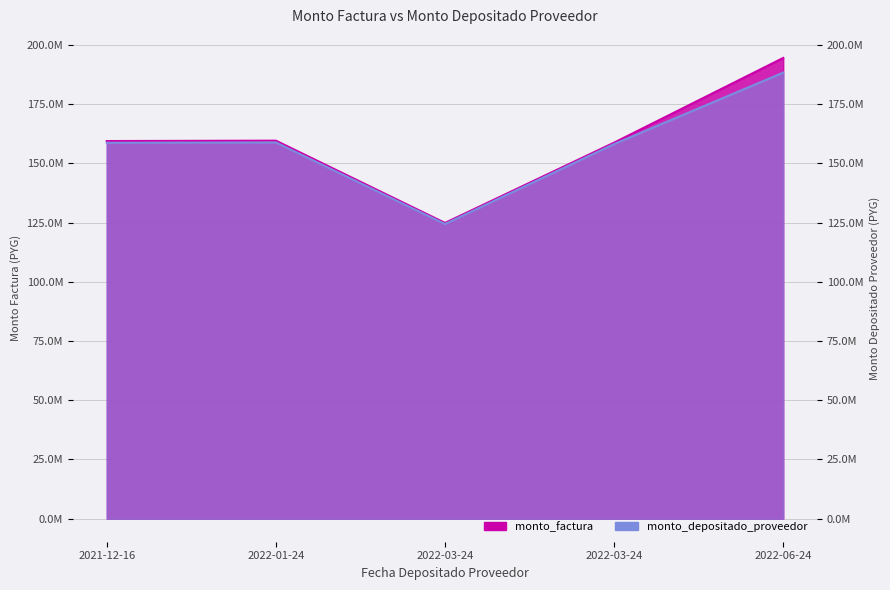

What is the total value across all series at 2022-01-24?

318478210